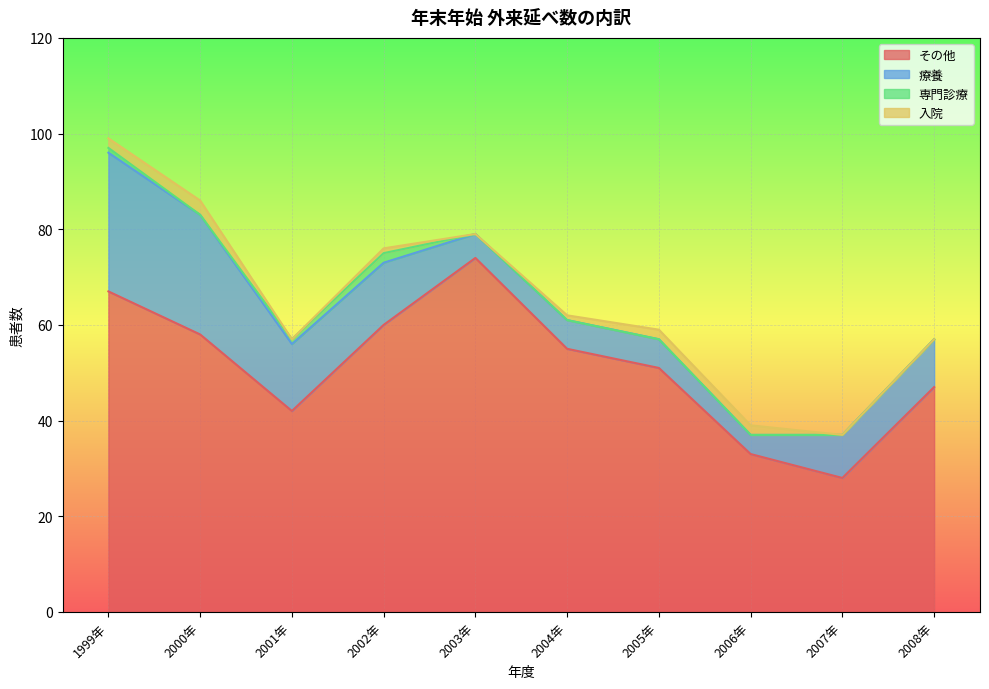

Is the value of 入院 at 2007年 greater than the value of 療養 at 2005年?

No